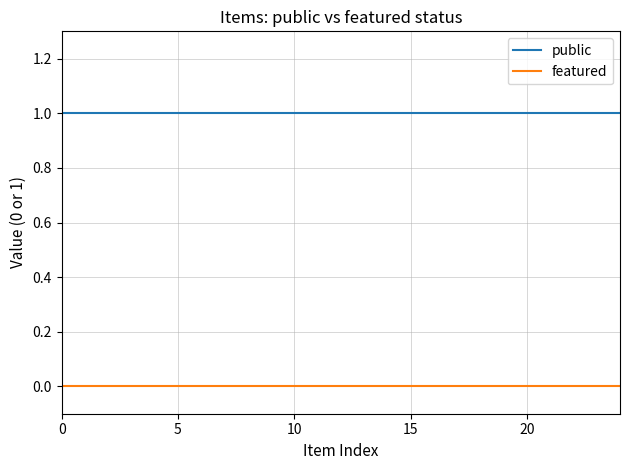

True or false: public and featured intersect in this chart.

False